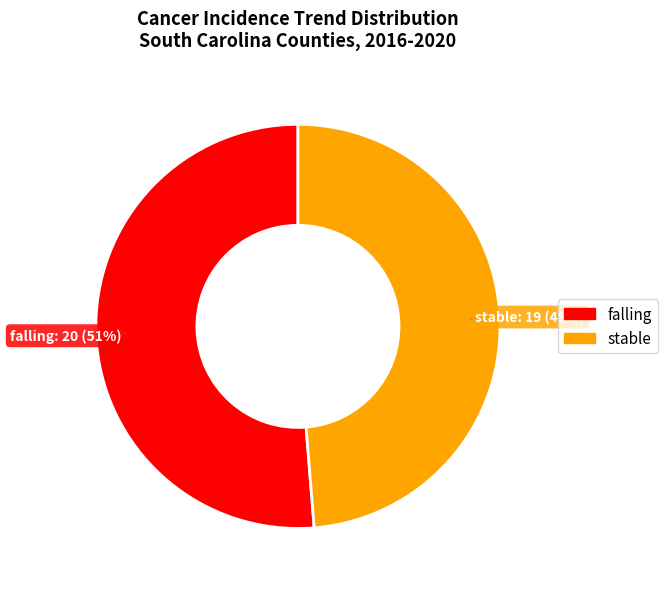

Is there any slice that represents more than half of the pie?

Yes